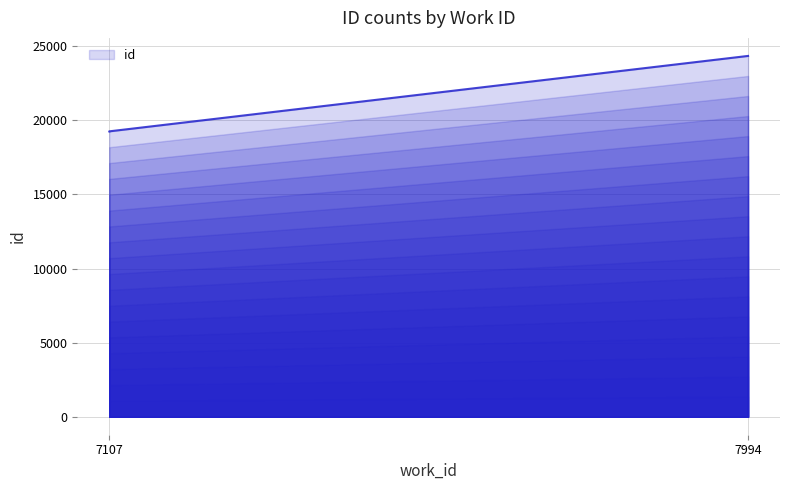

How many data points are above 19257?

1